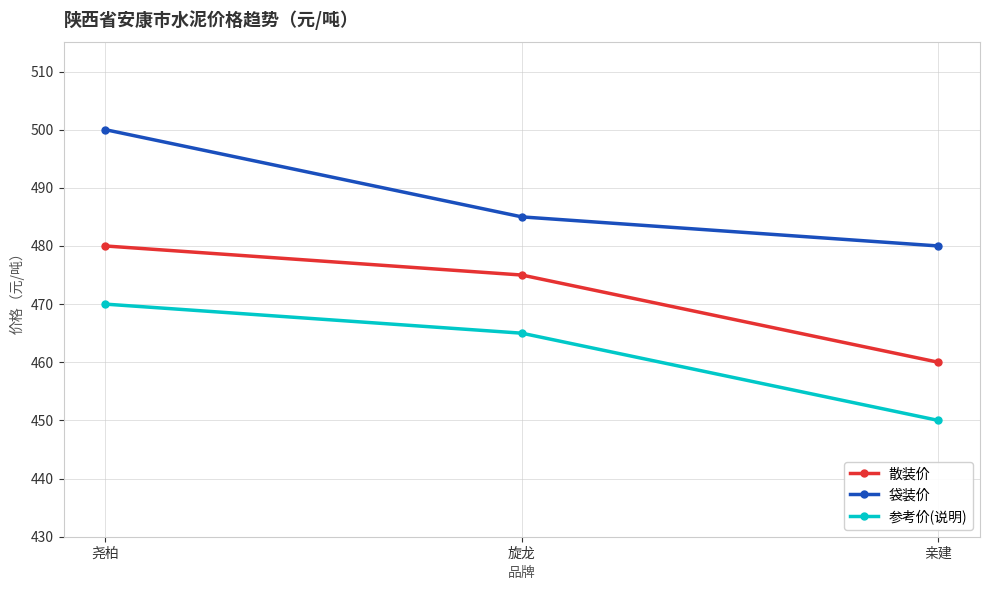

True or false: 参考价(说明) has a value of 703 at 亲建.

False